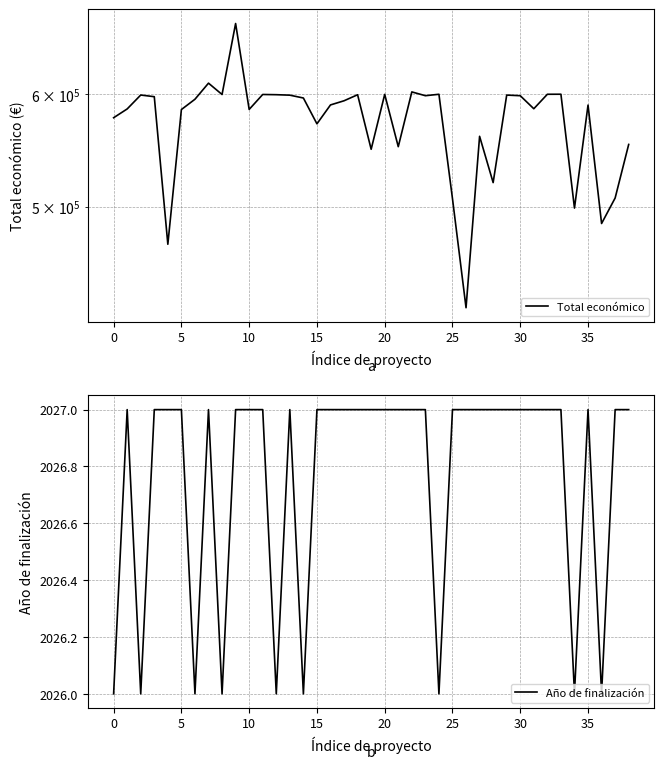

True or false: Año de finalización has a value of 2026 at 0.

True